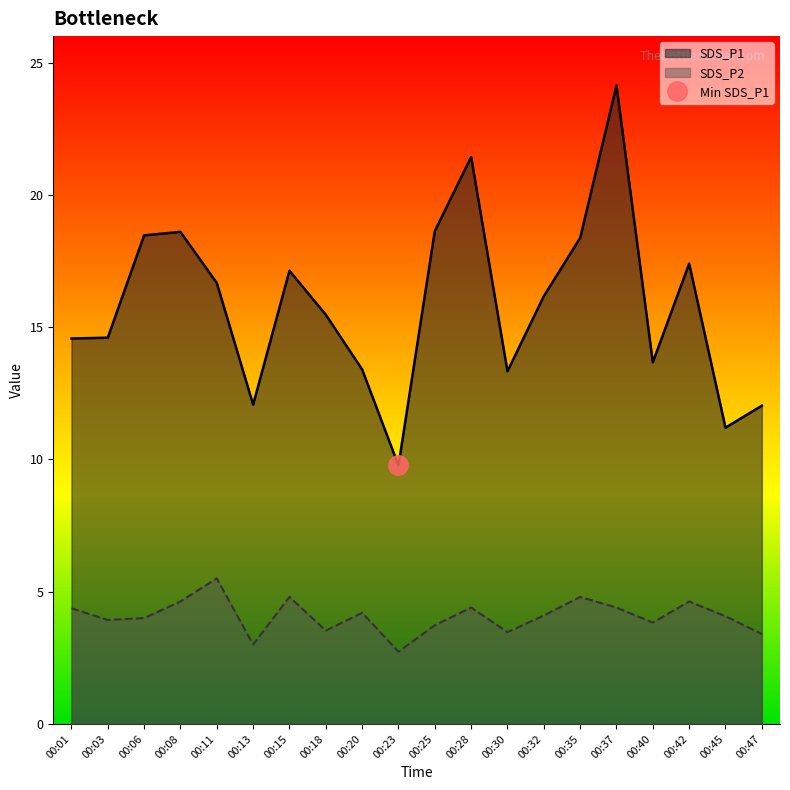

What is the value of the SDS_P2 point at the 7th from the left?

4.8